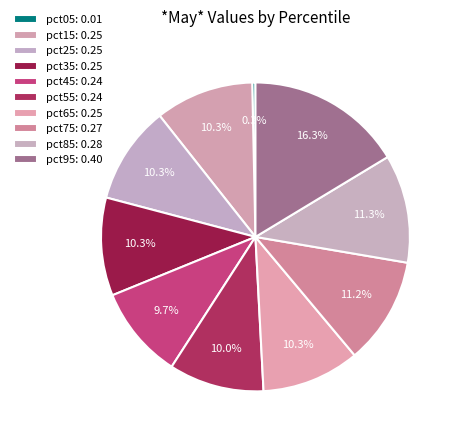

How many slices are in this pie chart?

10